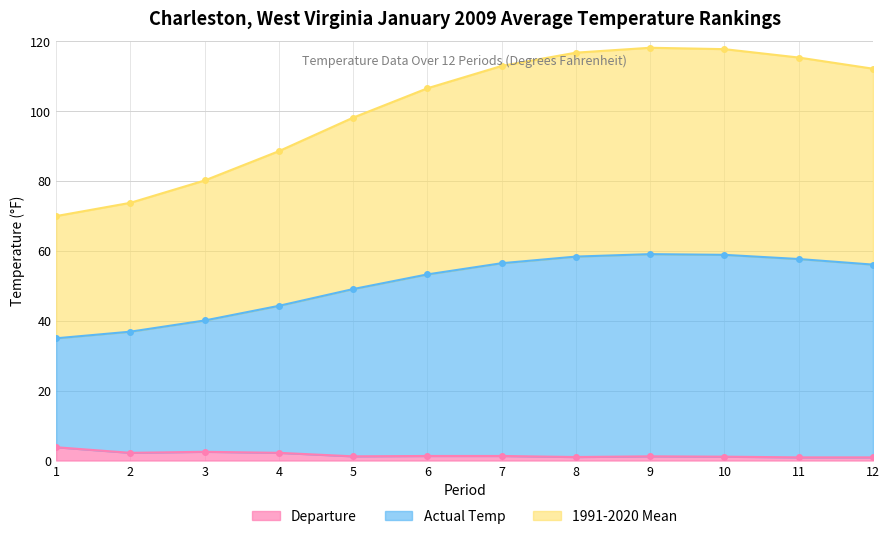

Rank the series at 7 from lowest to highest value.

Departure, Actual Temp, 1991-2020 Mean